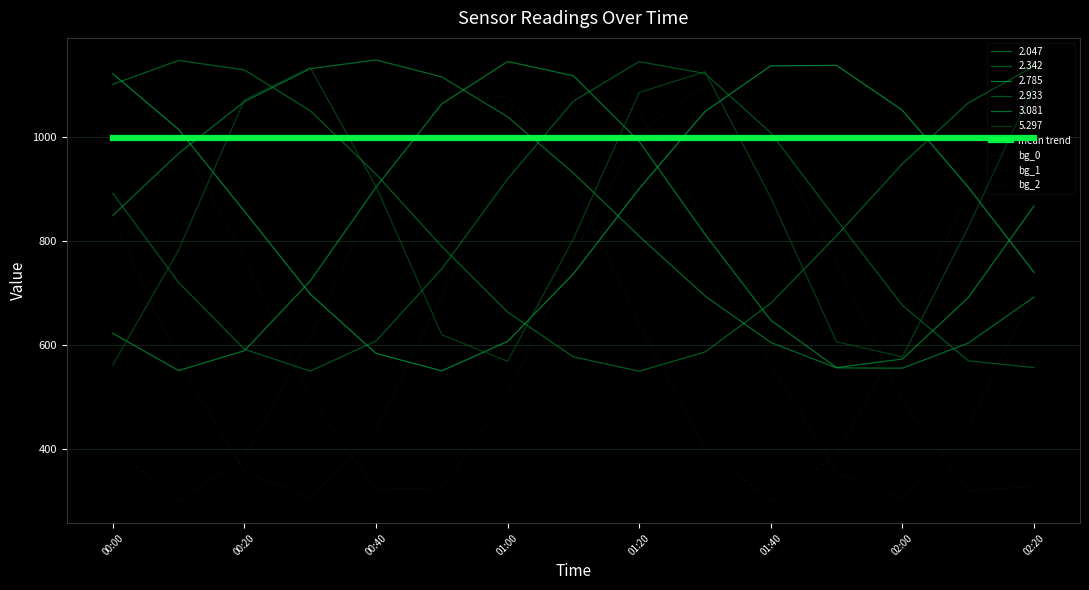

After their last crossing, which series has the higher values: bg_2 or bg_0?

bg_2